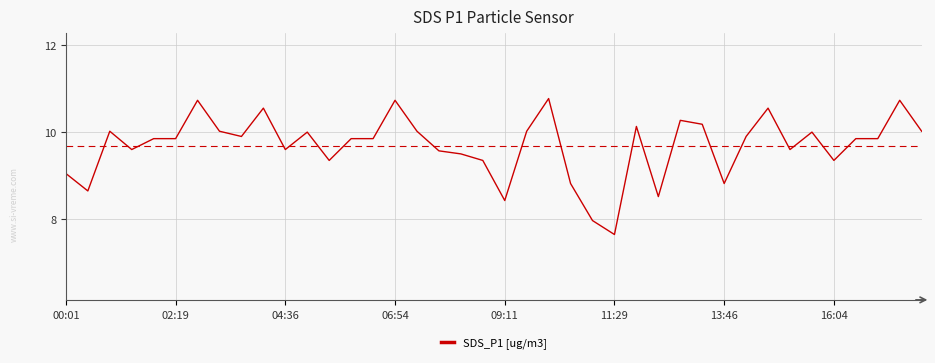

What is the minimum value shown in the chart?

7.7